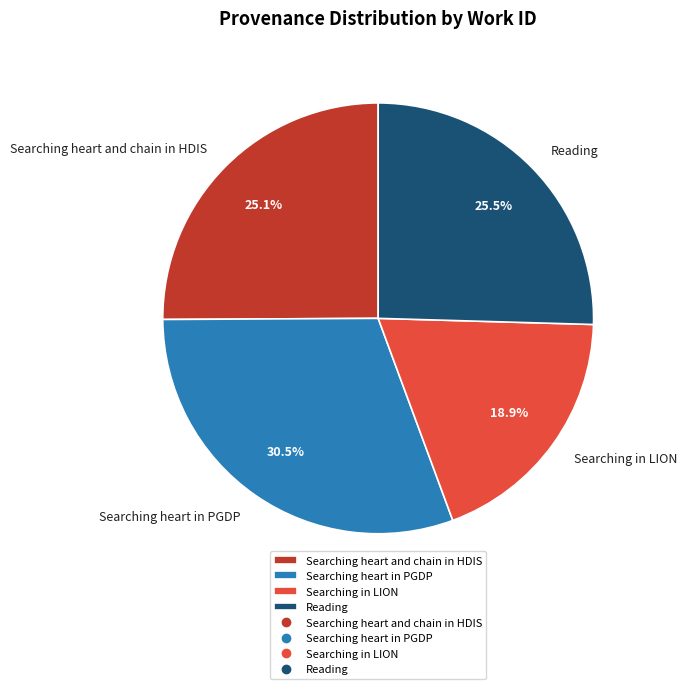

Approximately how many times larger is the value at Searching in LION compared to Searching heart and chain in HDIS?

0.8